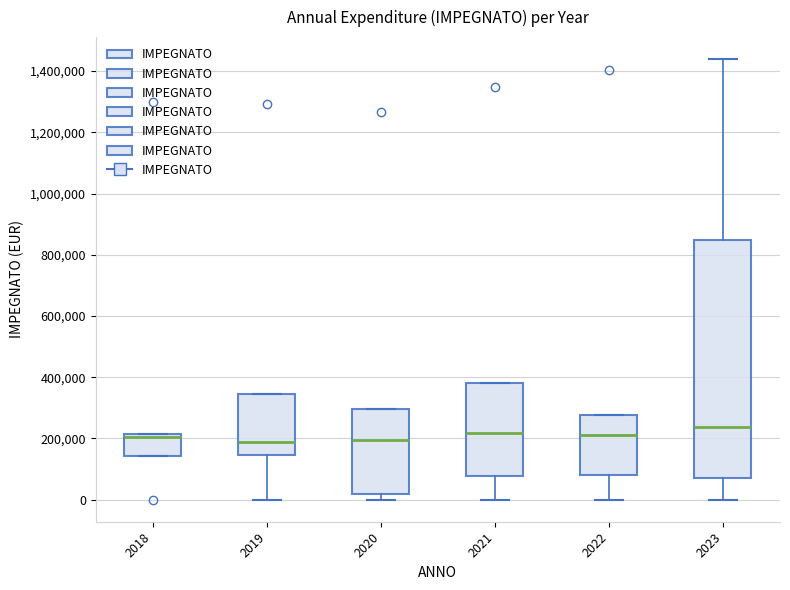

Which box is the tallest, from its lower edge to its upper edge?

2023